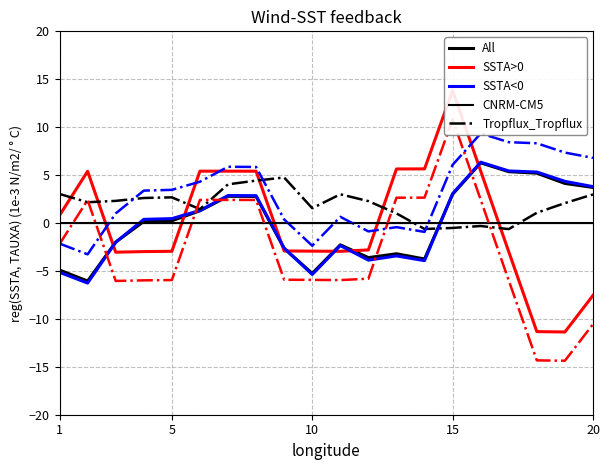

What are all the series names shown in the legend?

All, SSTA>0, SSTA<0, CNRM-CM5, Tropflux_Tropflux